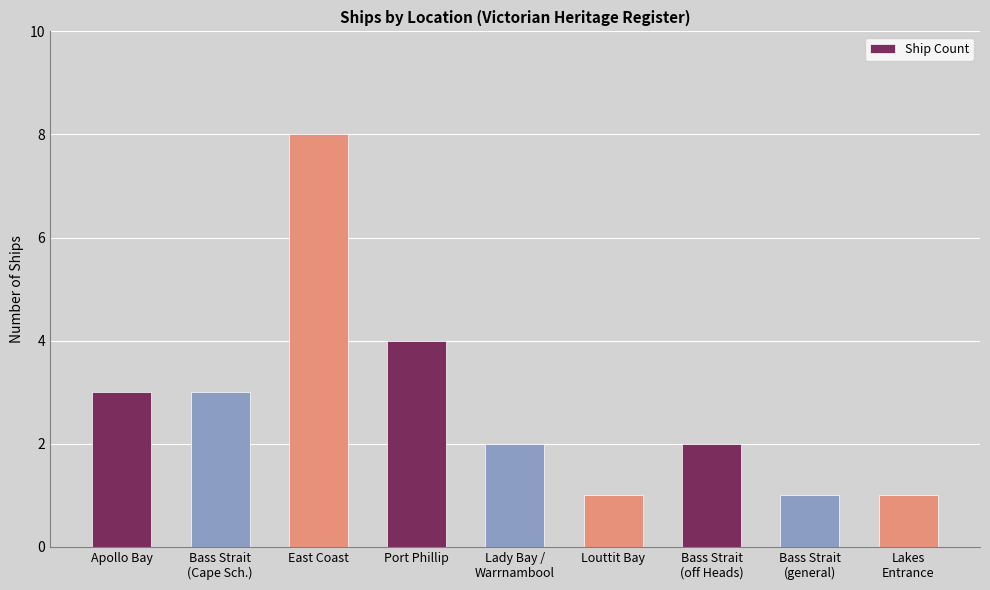

What is the maximum value shown in the chart?

8